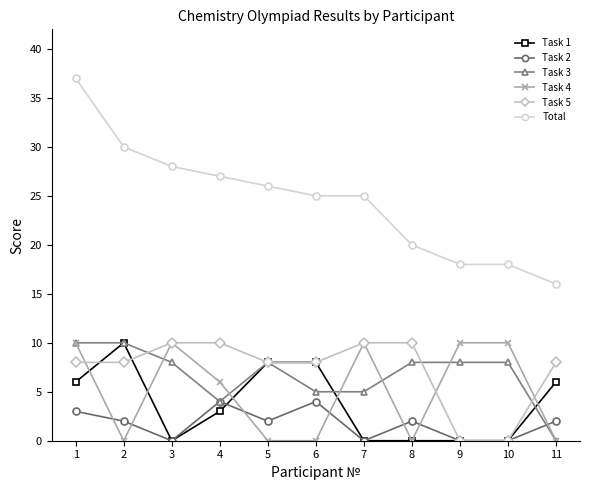

True or false: Total and Task 5 intersect in this chart.

False